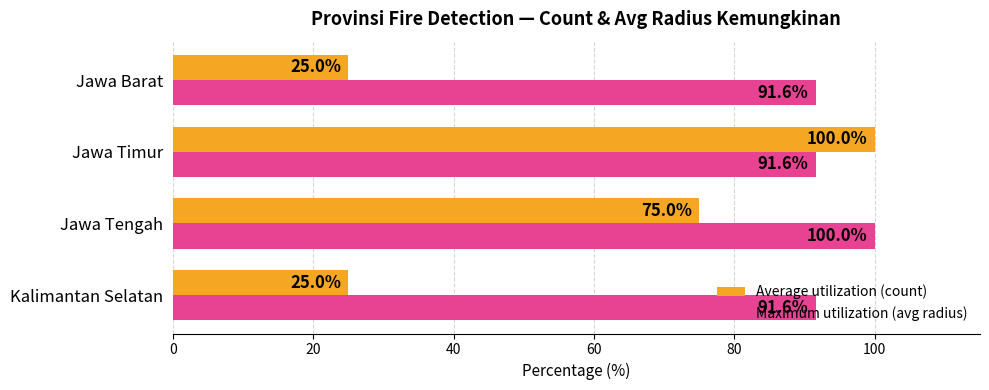

What are all the series names shown in the legend?

Average utilization (count), Maximum utilization (avg radius)